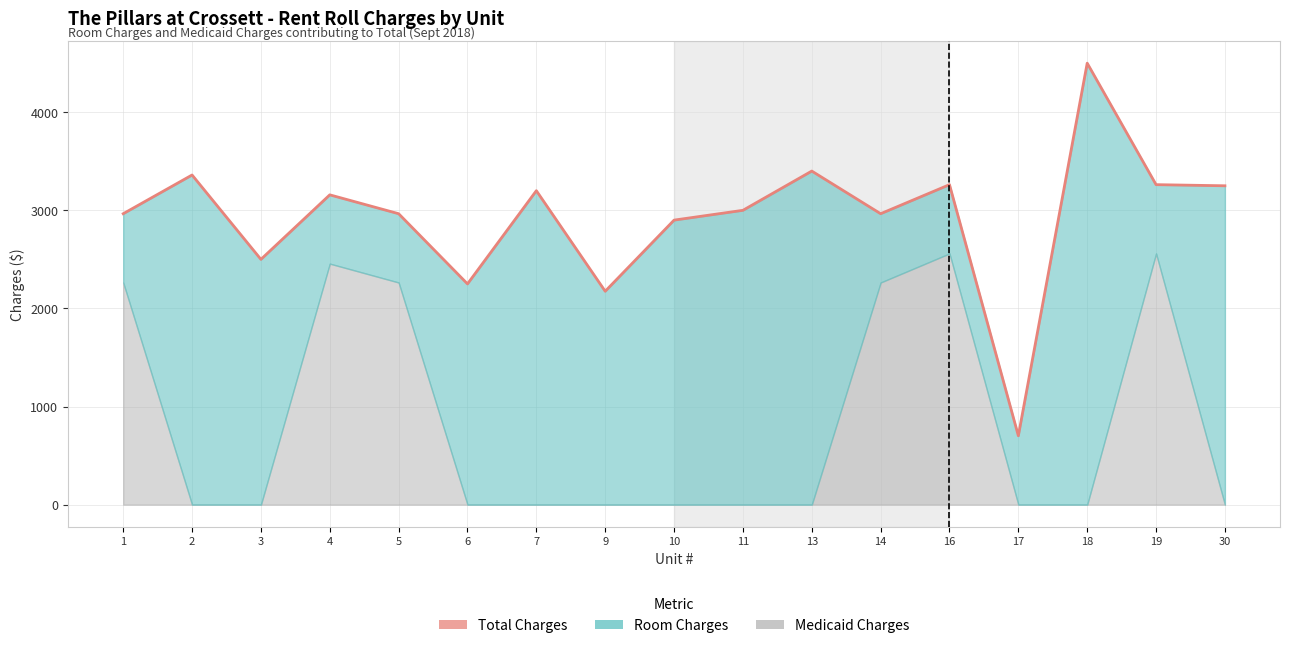

Between 19 and 3, which is larger?

19